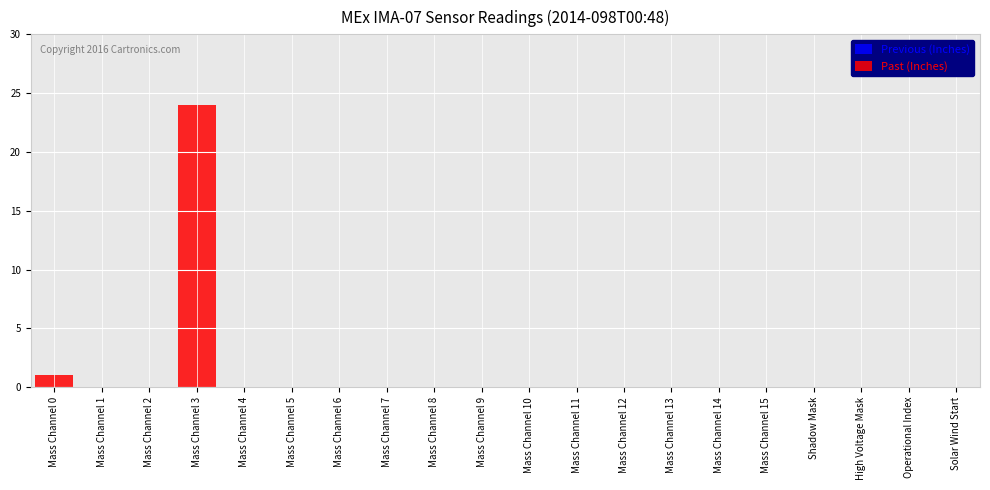

Reading left to right, what are all the values shown in this chart?

Mass Channel 0=1	Mass Channel 1=0	Mass Channel 2=0	Mass Channel 3=24	Mass Channel 4=0	Mass Channel 5=0	Mass Channel 6=0	Mass Channel 7=0	Mass Channel 8=0	Mass Channel 9=0	Mass Channel 10=0	Mass Channel 11=0	Mass Channel 12=0	Mass Channel 13=0	Mass Channel 14=0	Mass Channel 15=0	Shadow Mask=0	High Voltage Mask=0	Operational Index=0	Solar Wind Start=0